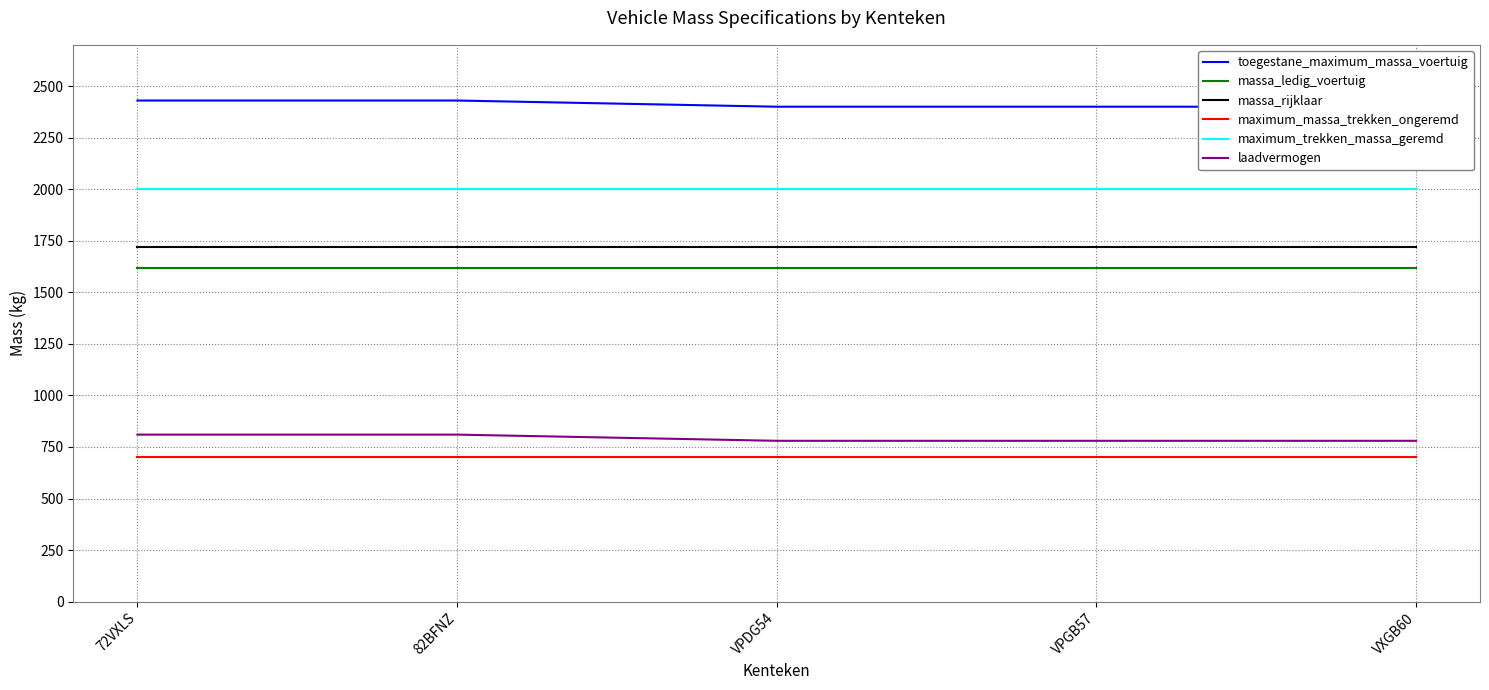

Count the number of categories in the chart.

5